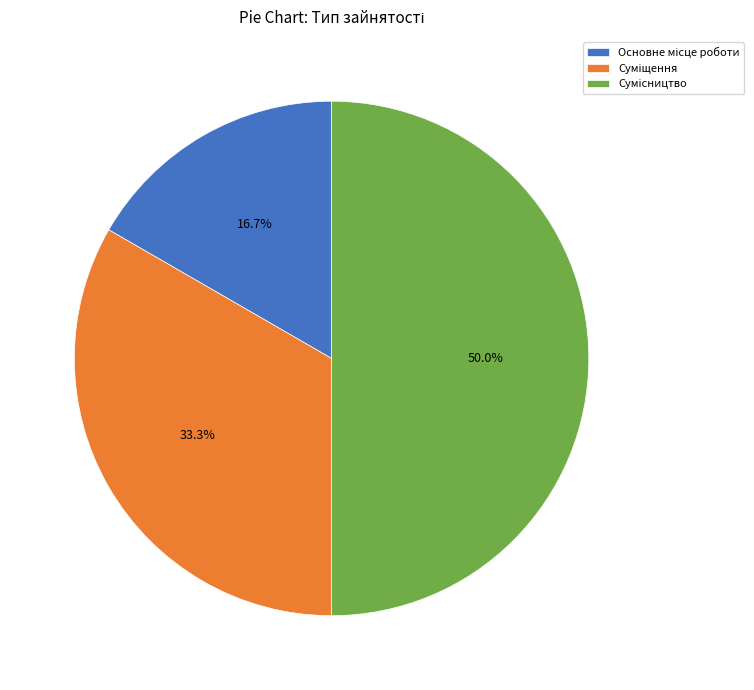

How many slices are in this pie chart?

3